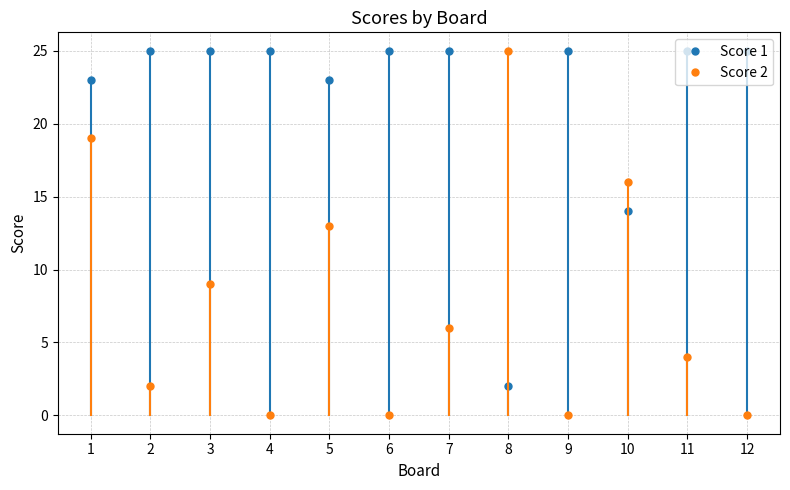

Reading left to right, transcribe all the data shown in this chart.

Score 1: 23	25	25	25	23	25	25	2	25	14	25	25
Score 2: 19	2	9	0	13	0	6	25	0	16	4	0